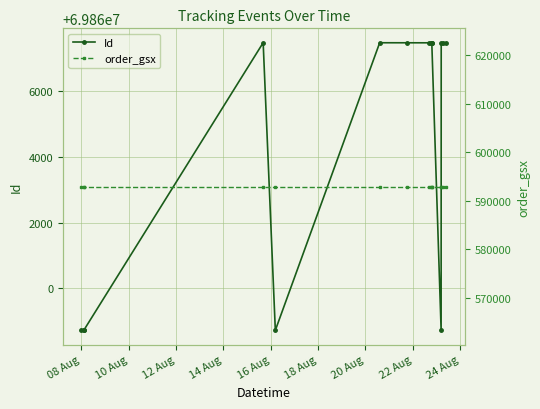

Is it true that Id equals 23686467 at 11?

False